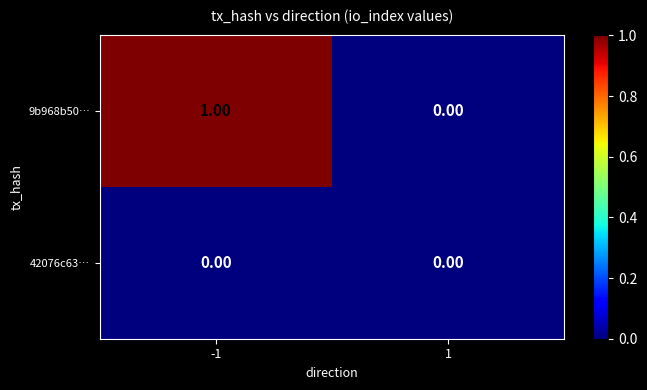

Is the value of 42076c63… at 1 greater than the value of 9b968b50… at -1?

No